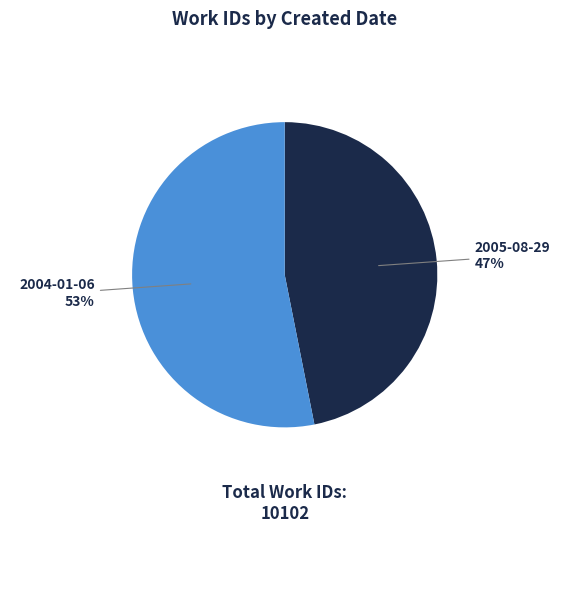

To the nearest percent, what is the average slice percentage?

50%